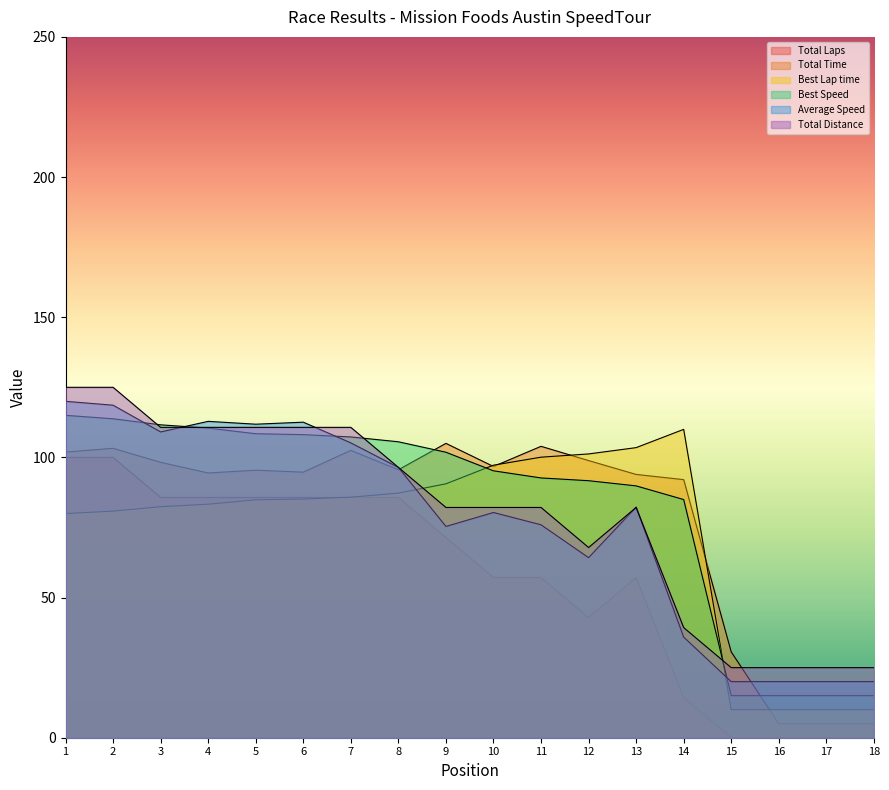

What is the difference between the maximum and second lowest values in the Best Speed series?

100.0